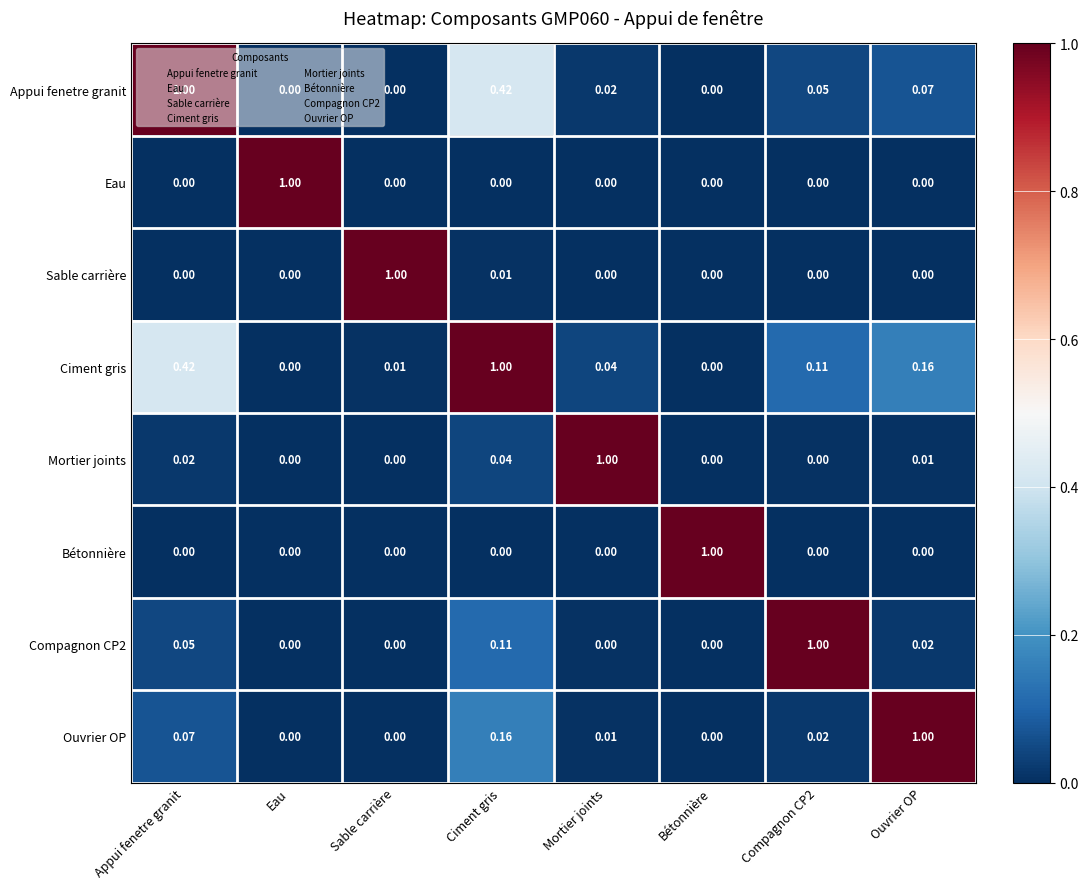

Which series has the largest total across all categories?

Ciment gris